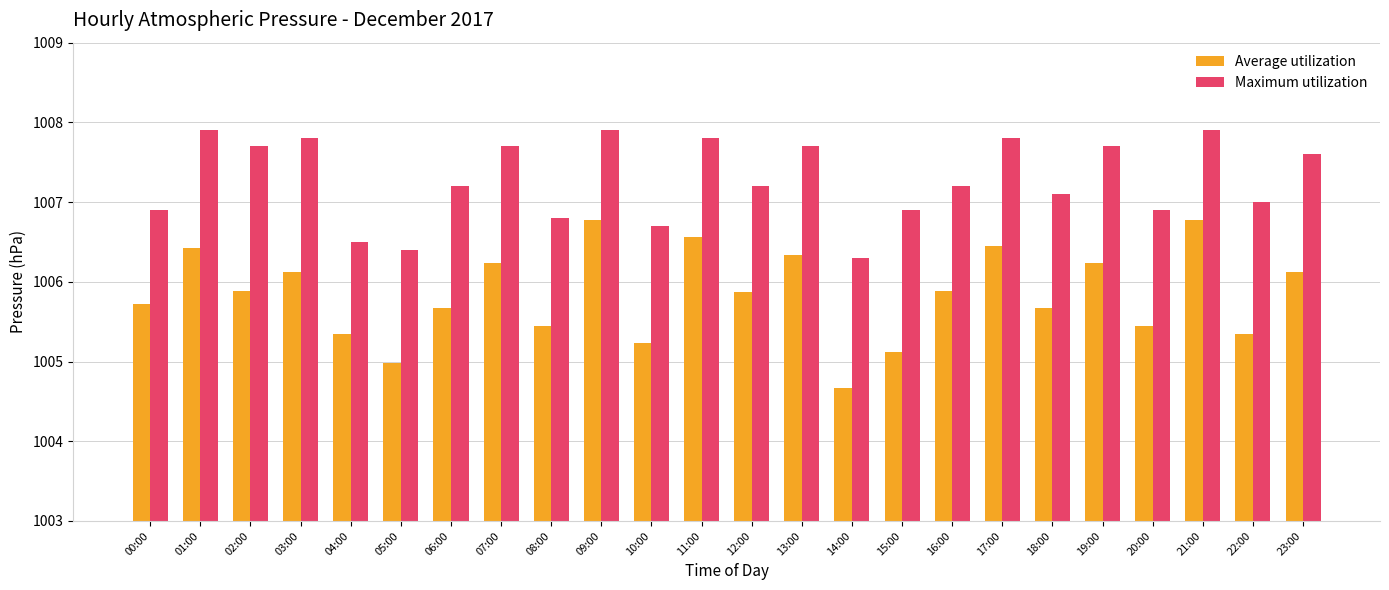

The Maximum utilization series shows 1006.9 at 15:00. True or false?

True